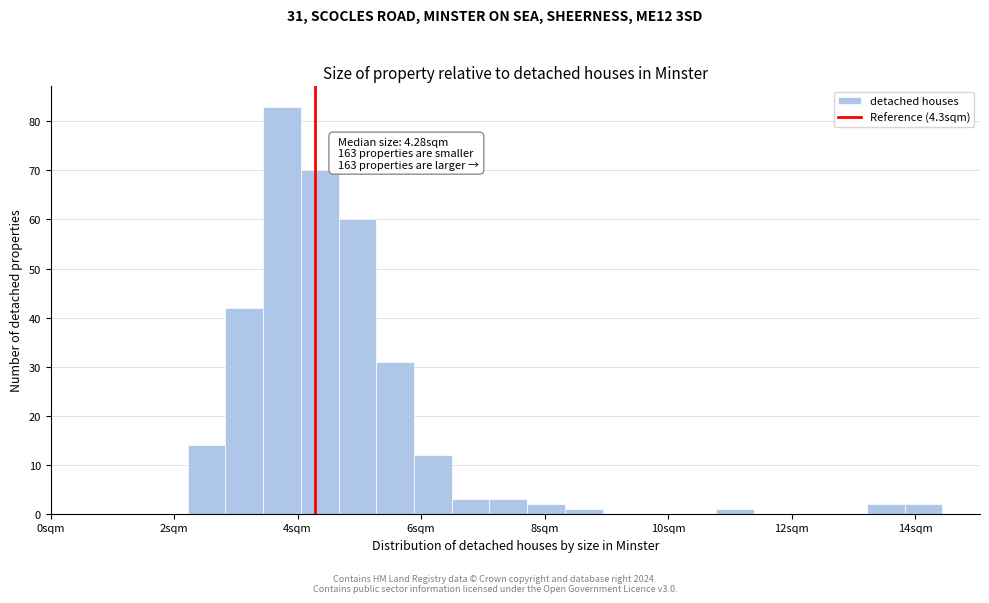

Around what value on the x-axis is the tallest bar? Give the approximate position of its centre, as read against the axis.

3.8